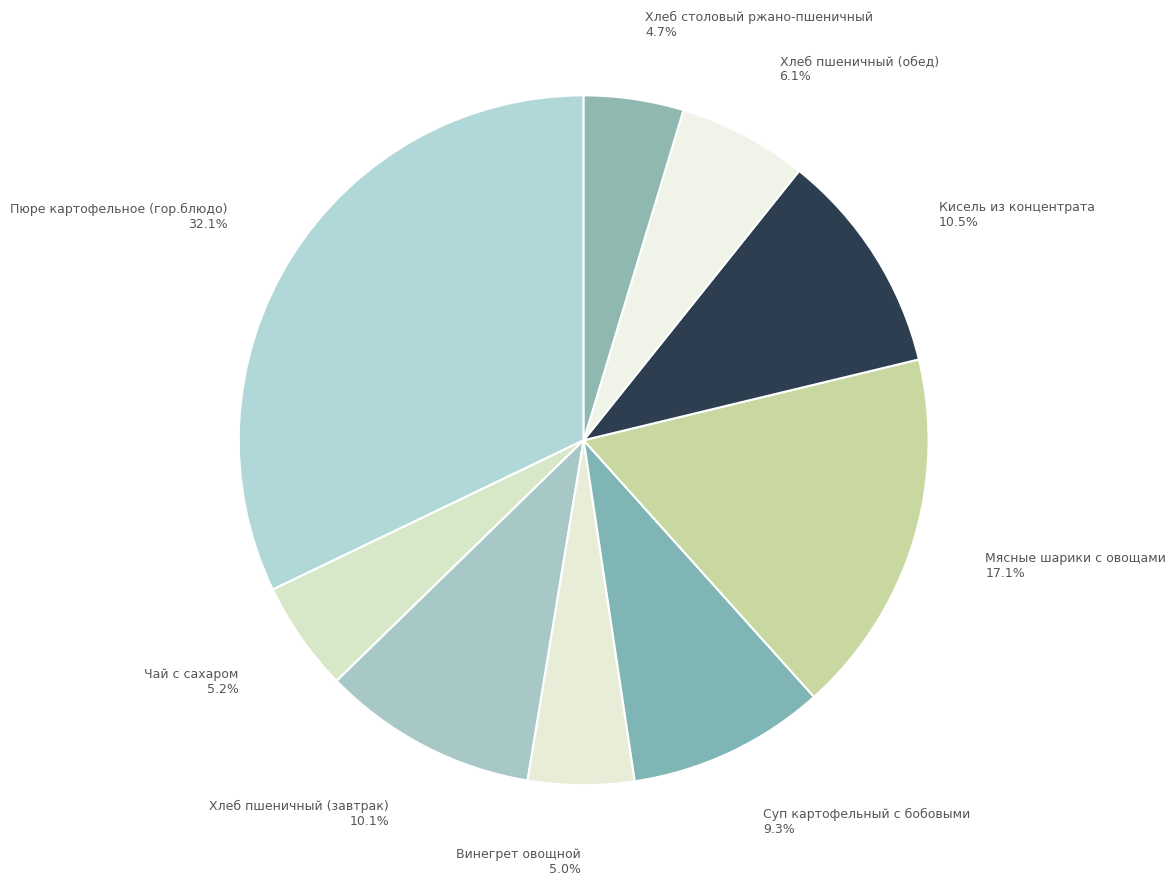

How many segments does this pie chart have?

9